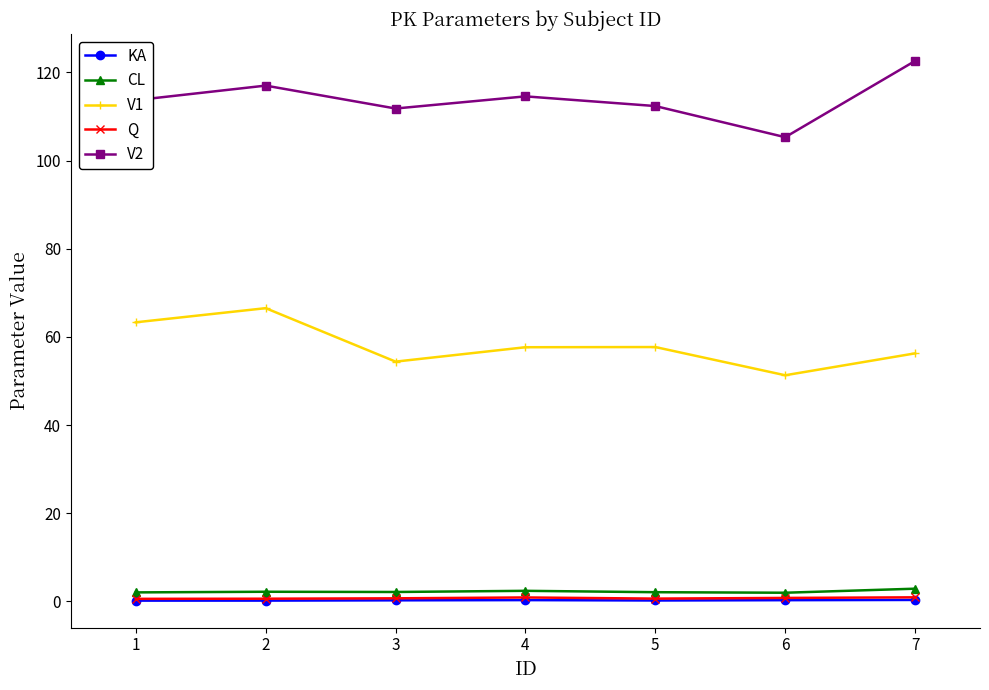

Which series has the largest total across all categories?

V2